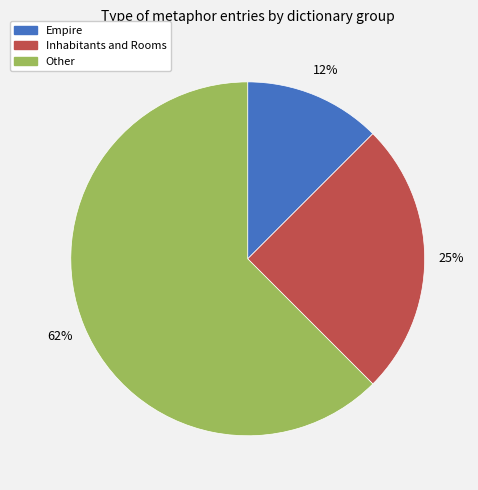

To the nearest percent, what is the average slice percentage?

33%